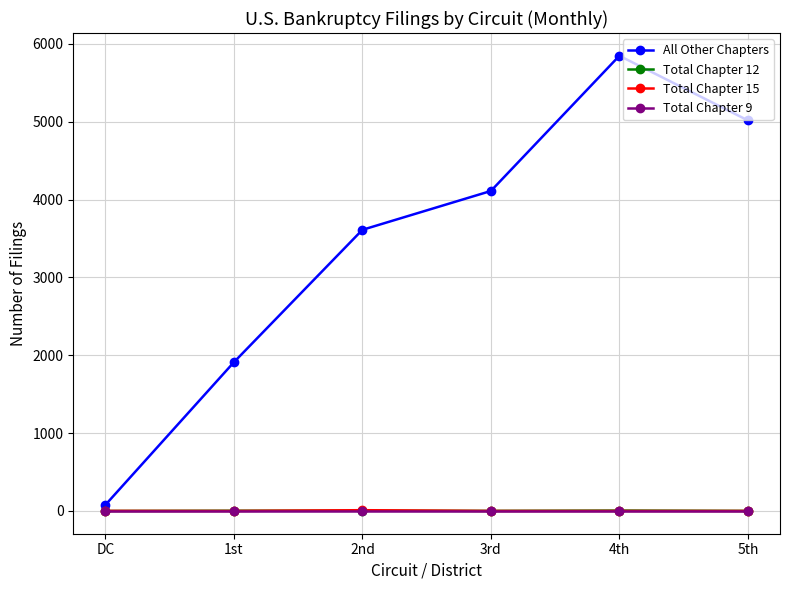

The value of Total Chapter 9 at DC is 0. True or false?

True